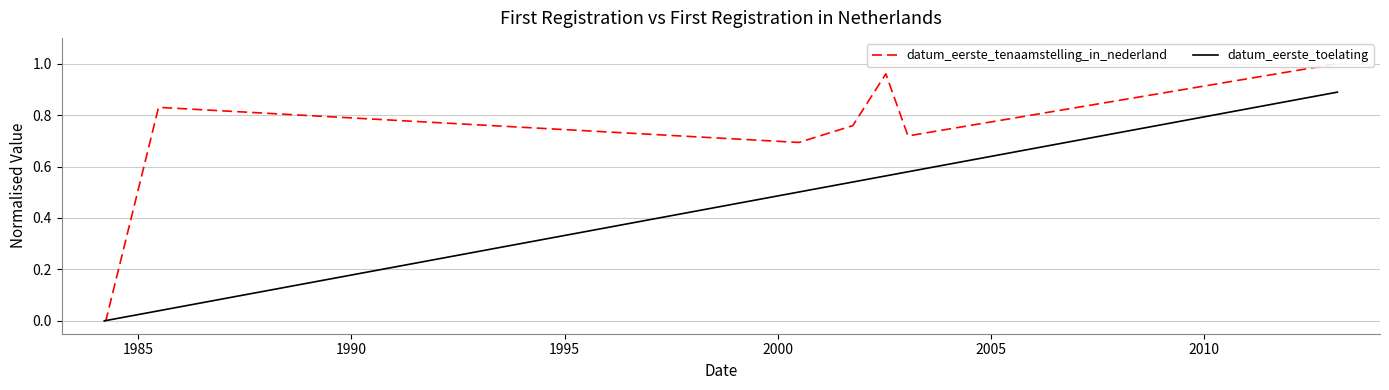

Does the chart display data point markers on the line(s)?

No